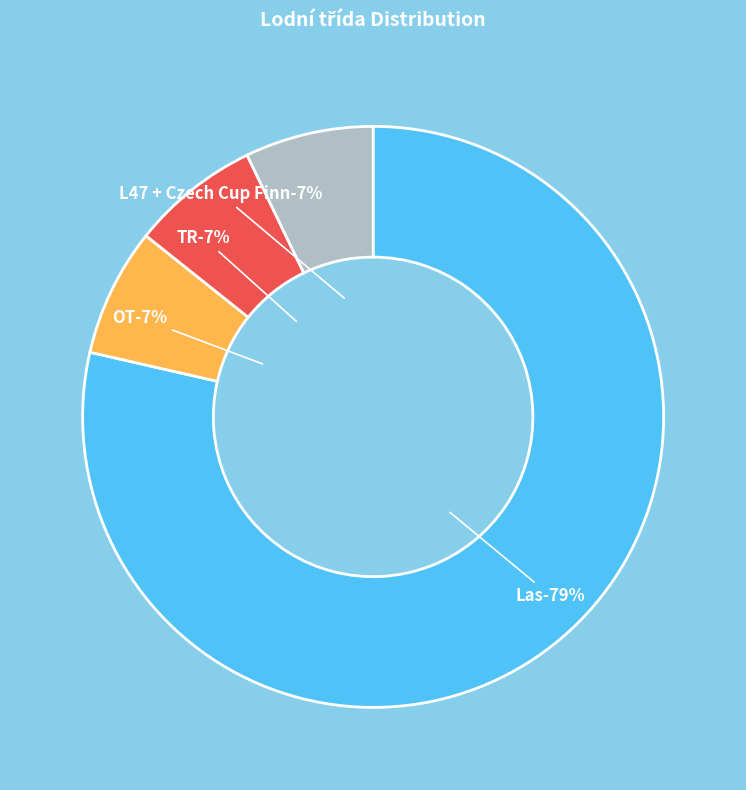

Which category has the smallest portion of the pie?

OT